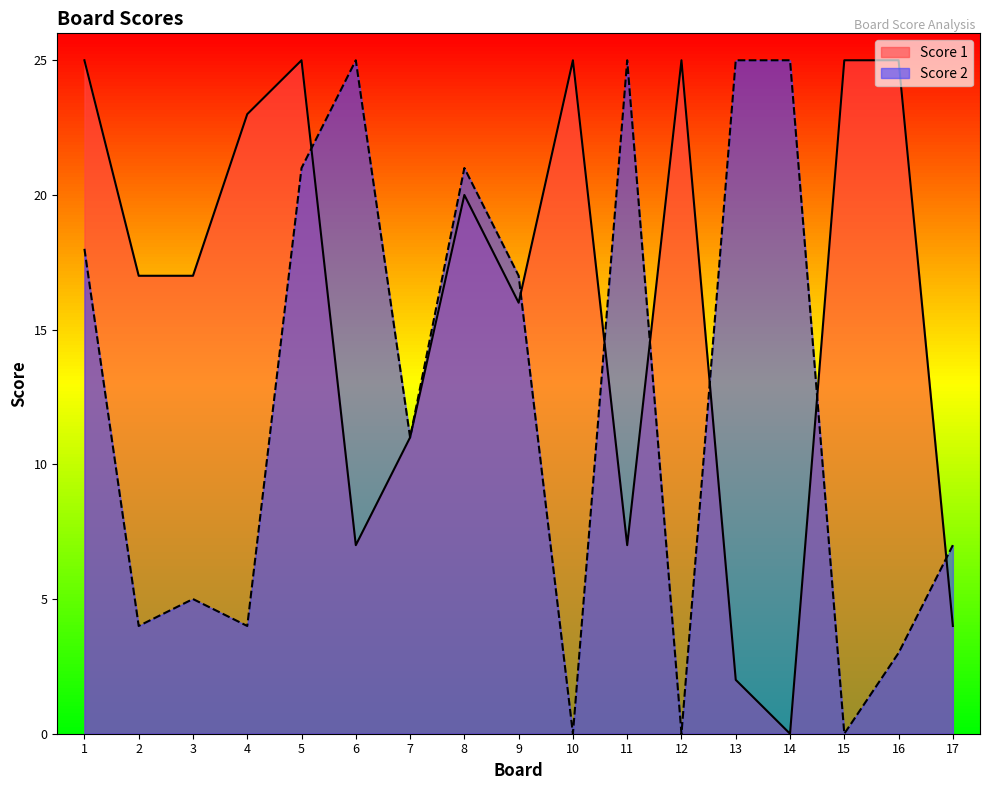

Between which two adjacent categories do Score 2 and Score 1 first intersect?

5 and 6